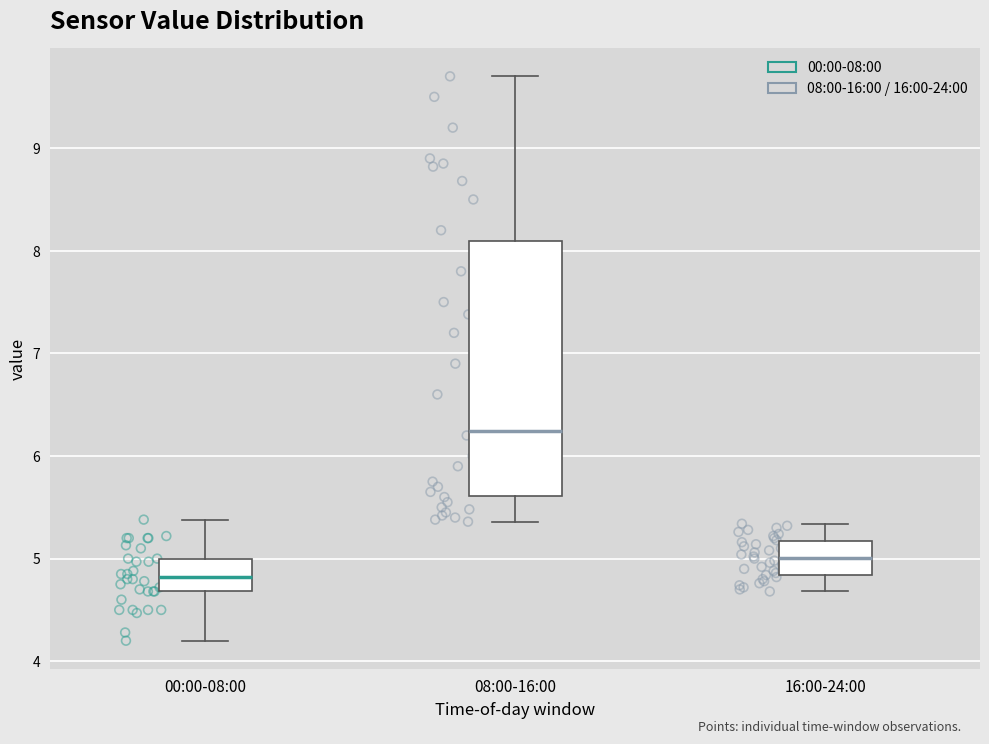

Comparing the boxes themselves (not the whiskers), which one is the tallest?

08:00-16:00